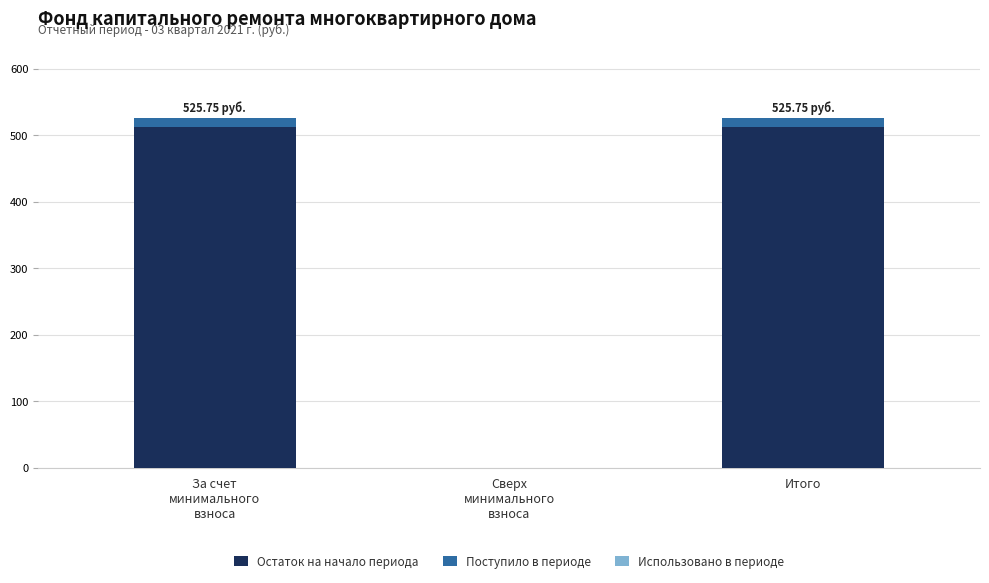

How many data points in Остаток на начало периода are above 512?

2